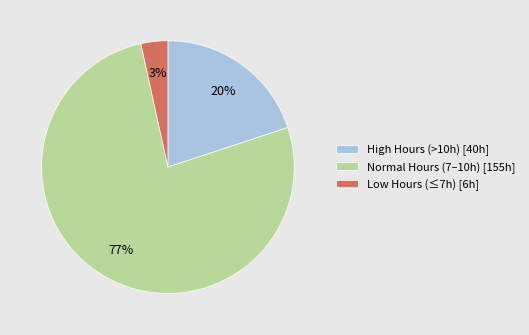

How many segments does this pie chart have?

3